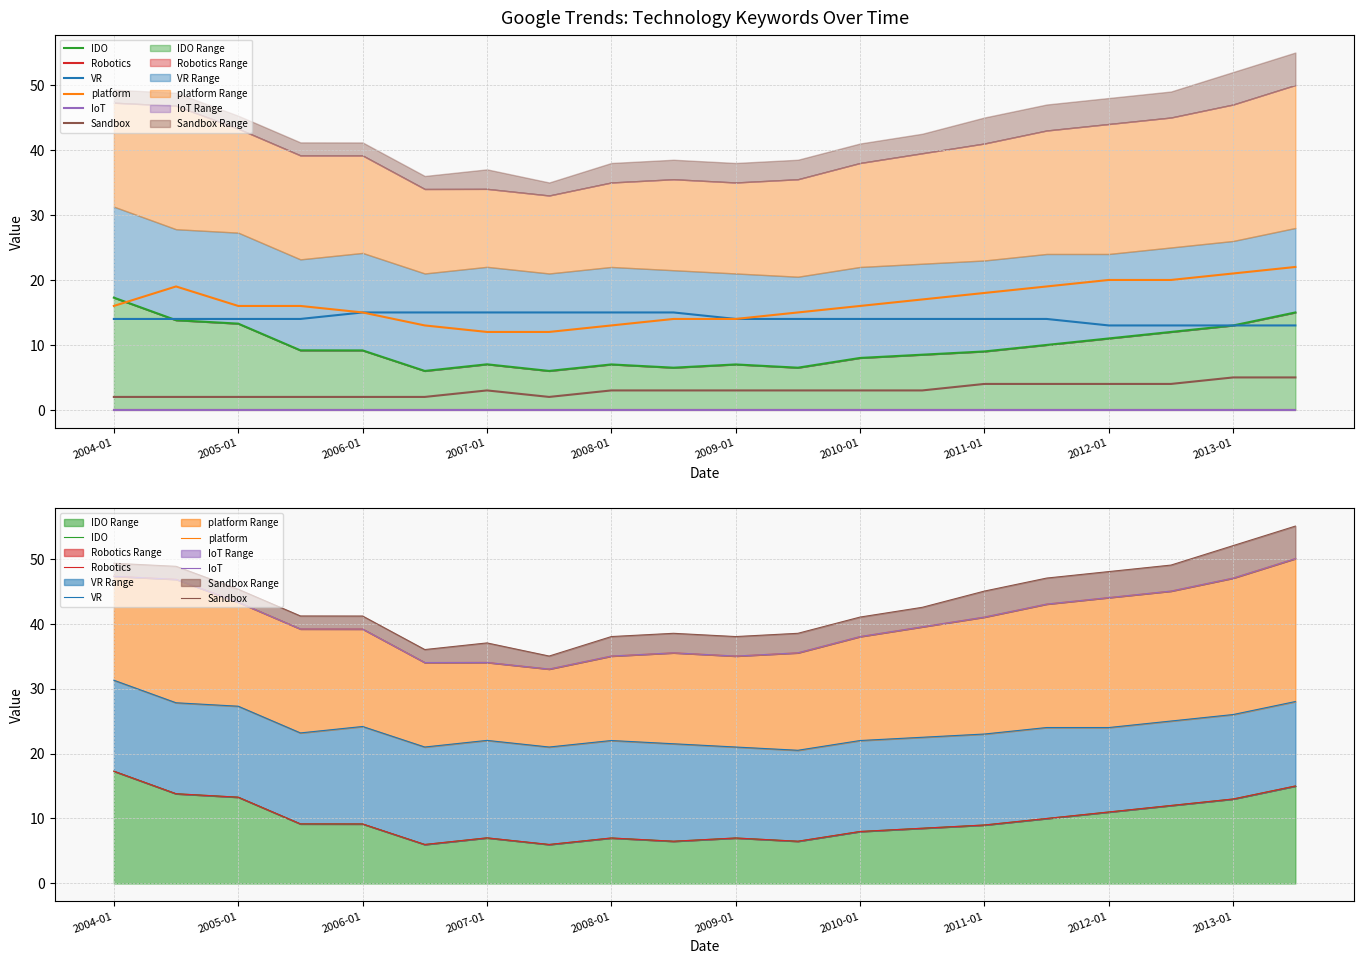

Count the number of categories in the chart.

20